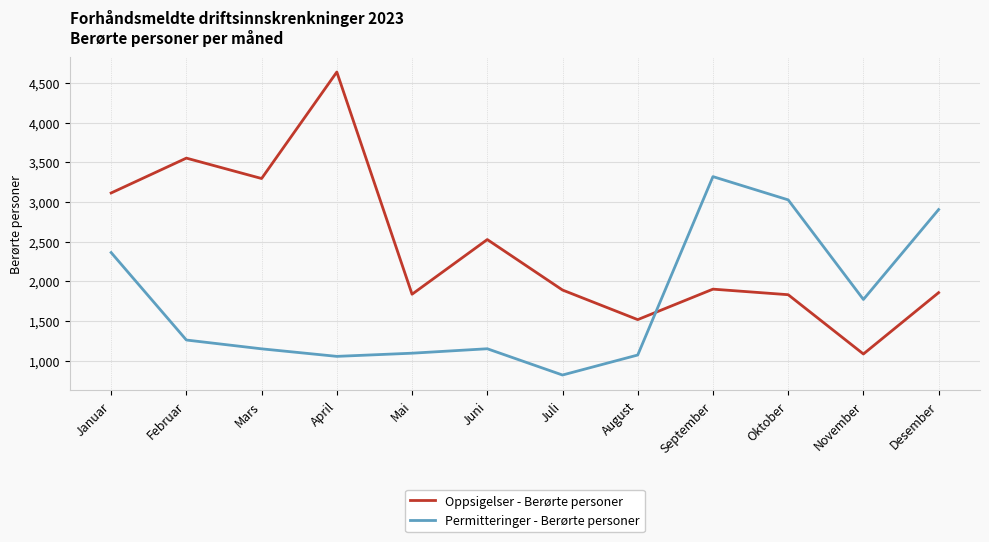

True or false: Permitteringer - Berørte personer and Oppsigelser - Berørte personer intersect in this chart.

True